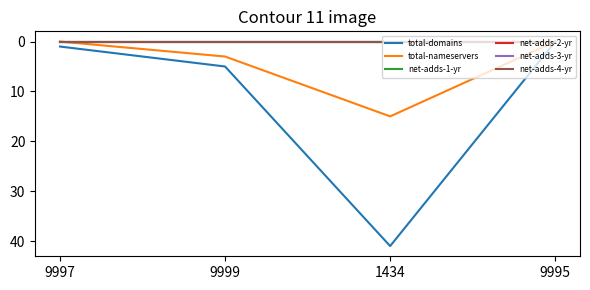

How many interior local peaks does the total-nameservers series have?

1